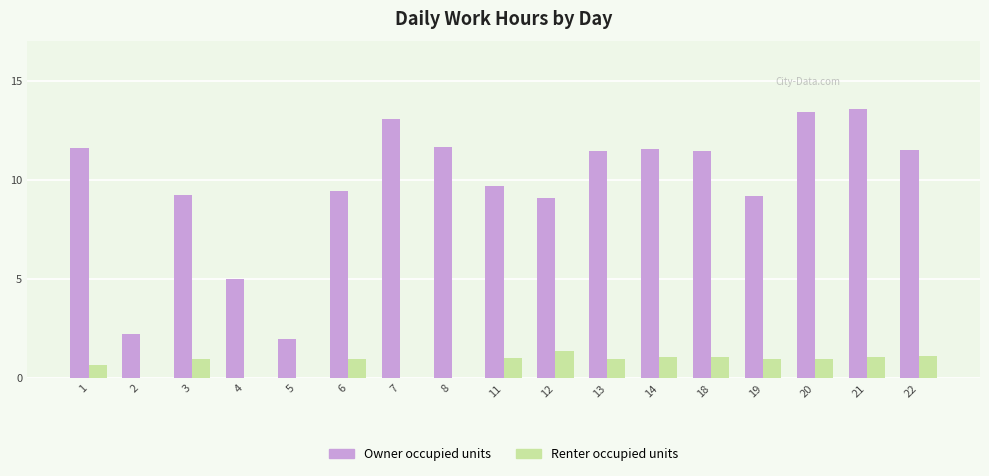

How many groups of bars are there?

17